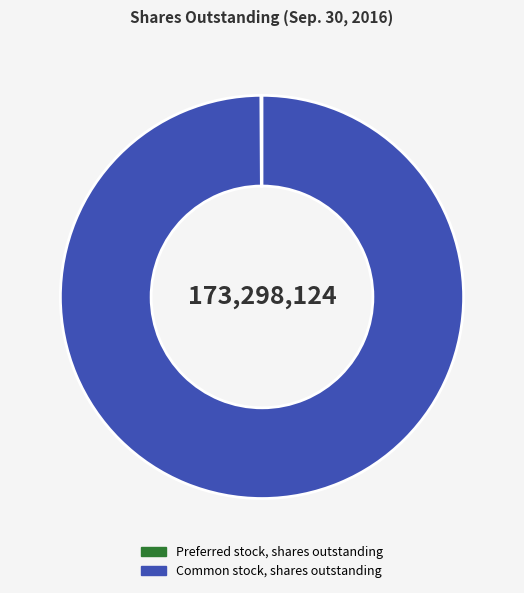

What is the largest slice in the pie chart?

Common stock, shares outstanding